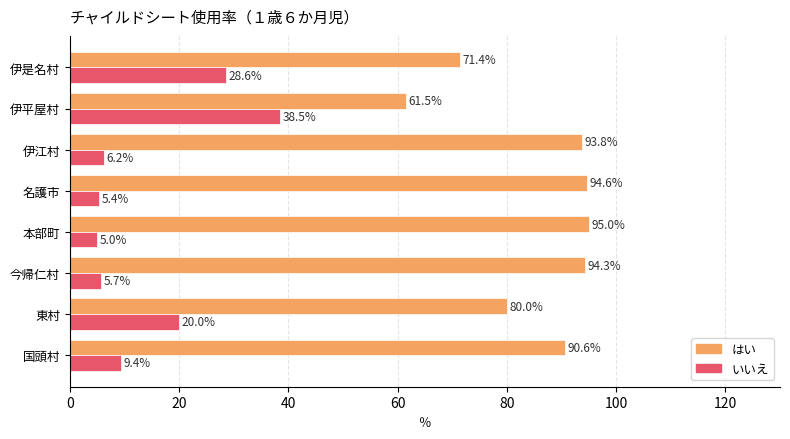

The はい series shows 97.1 at 伊平屋村. True or false?

False